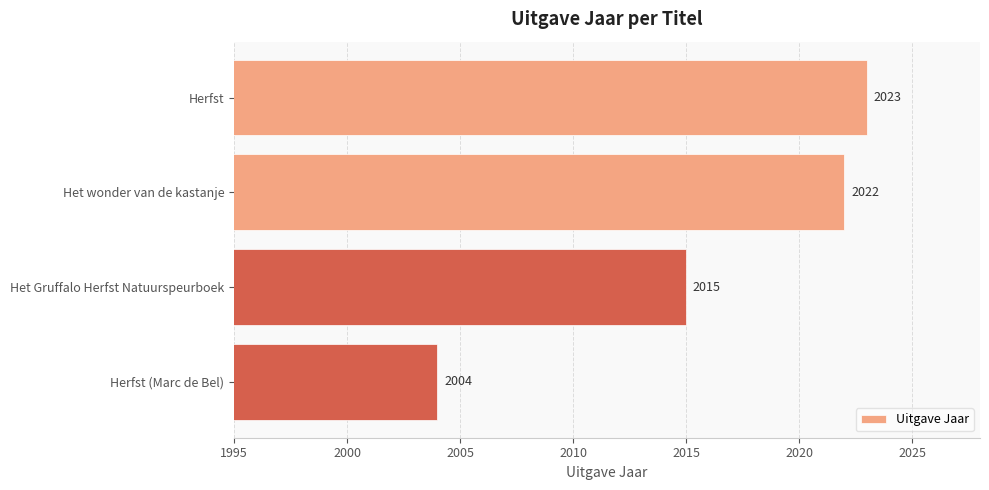

What is the minimum value shown in the chart?

2004